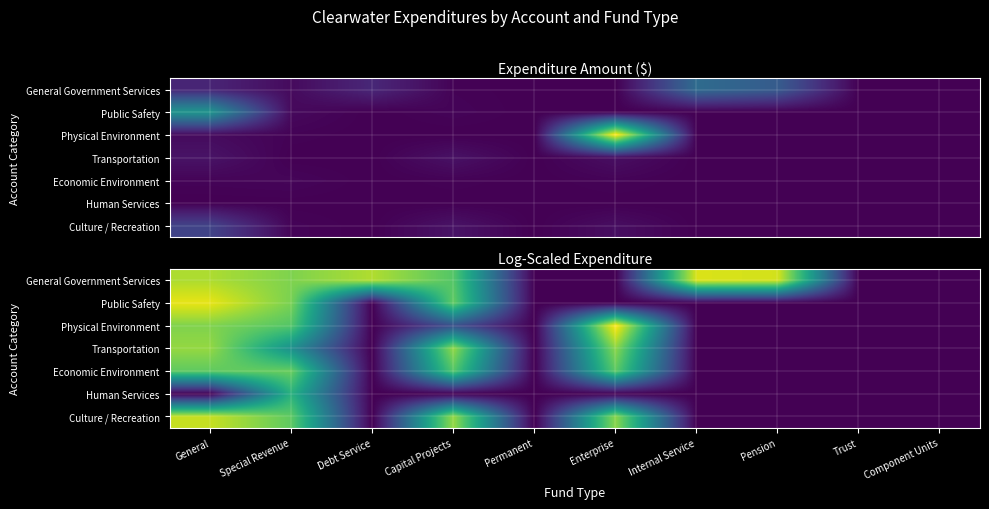

Rank the series at General from lowest to highest value.

Human Services, Economic Environment, Physical Environment, Transportation, General Government Services, Culture / Recreation, Public Safety